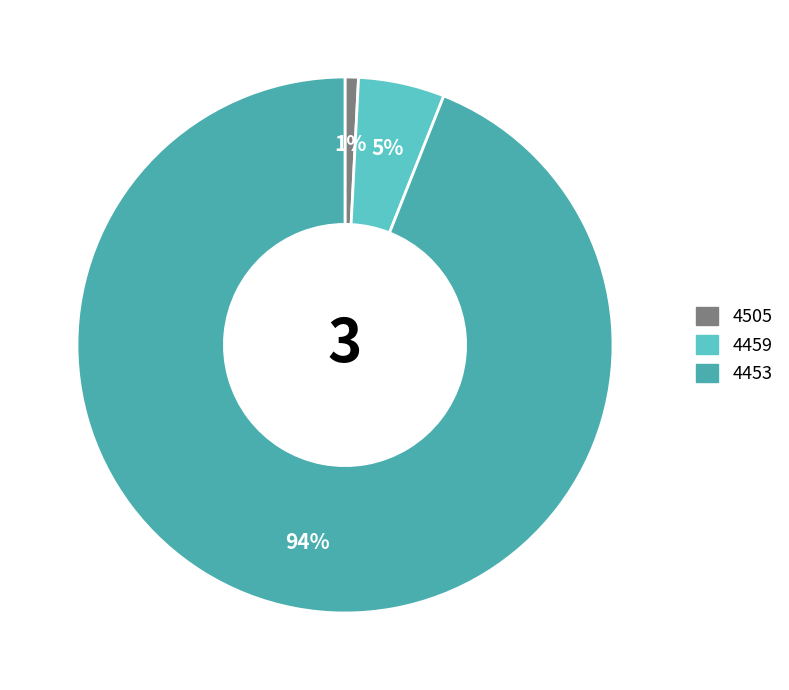

To the nearest percent, what portion does 4459 represent?

5%